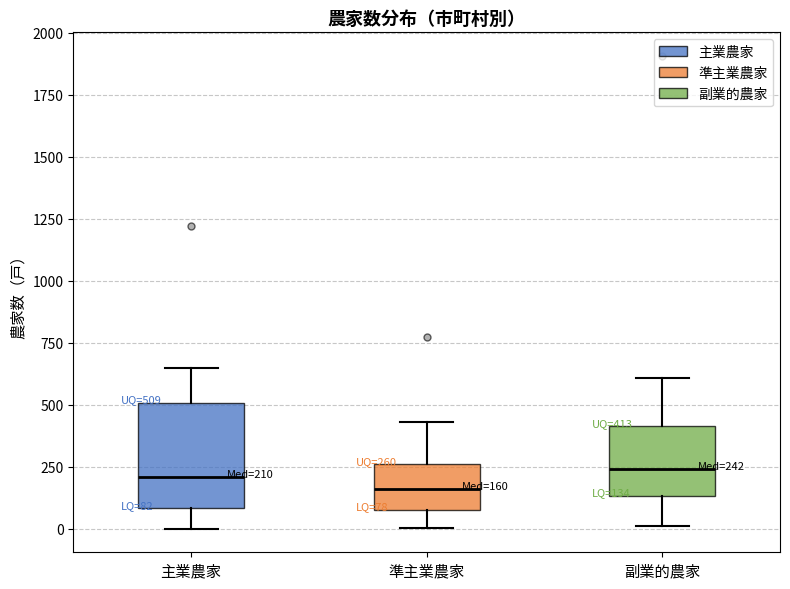

Comparing the boxes themselves (not the whiskers), which one is the tallest?

主業農家